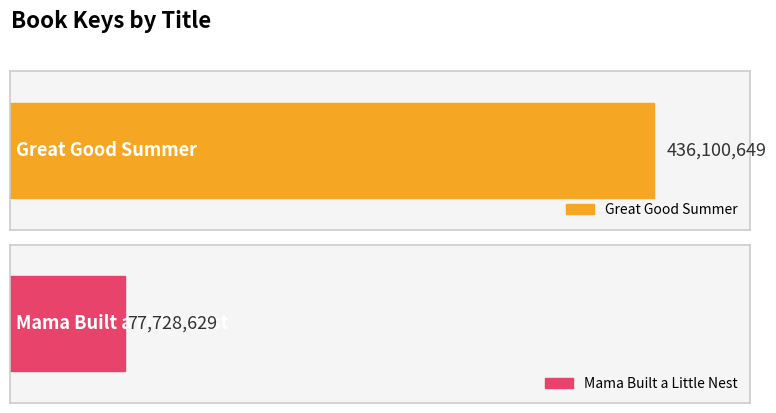

Count the values in the range 77728629 to 436100649.

2